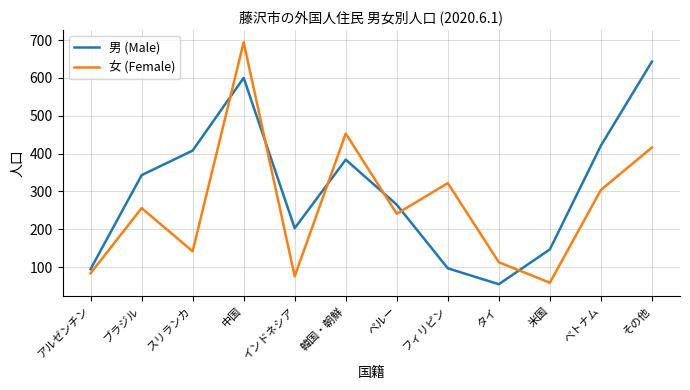

The value of 男 (Male) at インドネシア is 203. True or false?

True